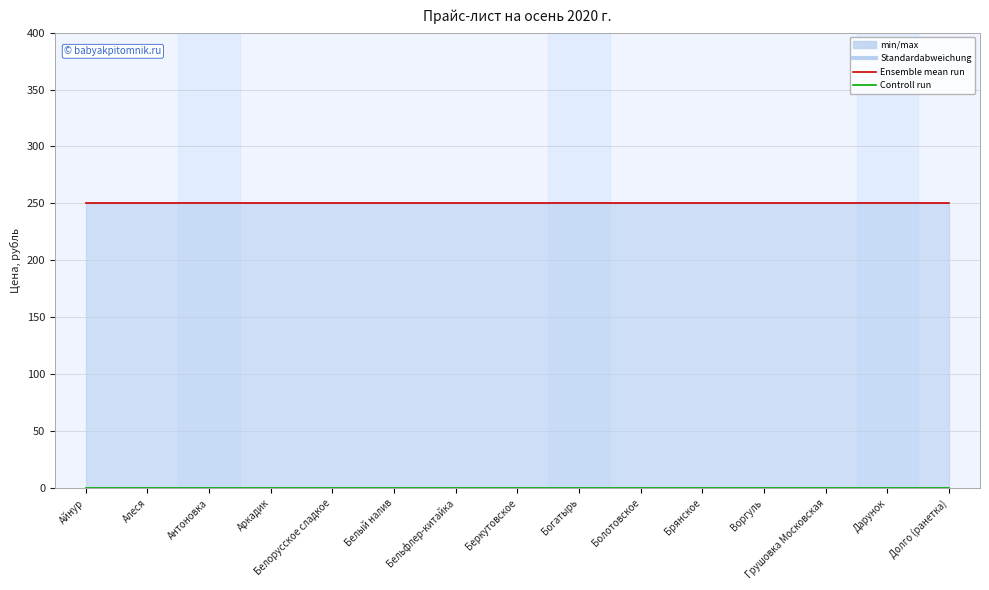

The Цена, рубль series shows 343 at Брянское. True or false?

False